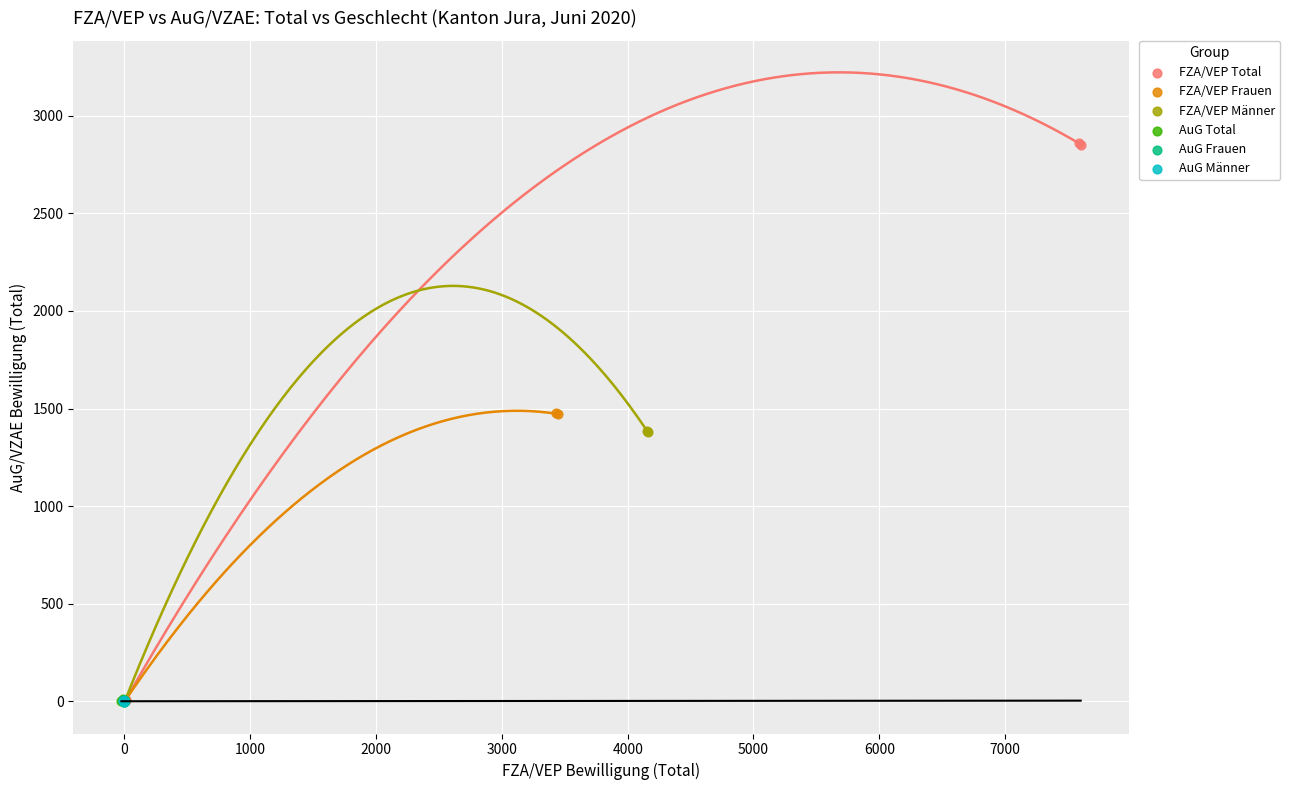

Which series has the widest spread of Y values?

FZA/VEP Total